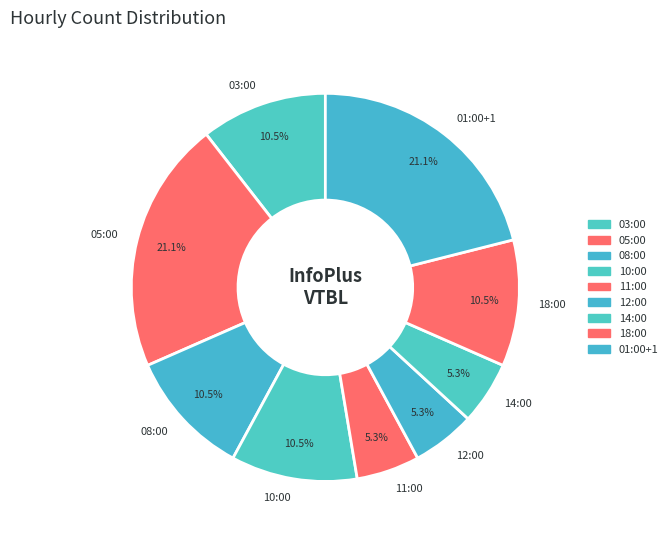

True or false: 14:00 accounts for 11% of the total.

False